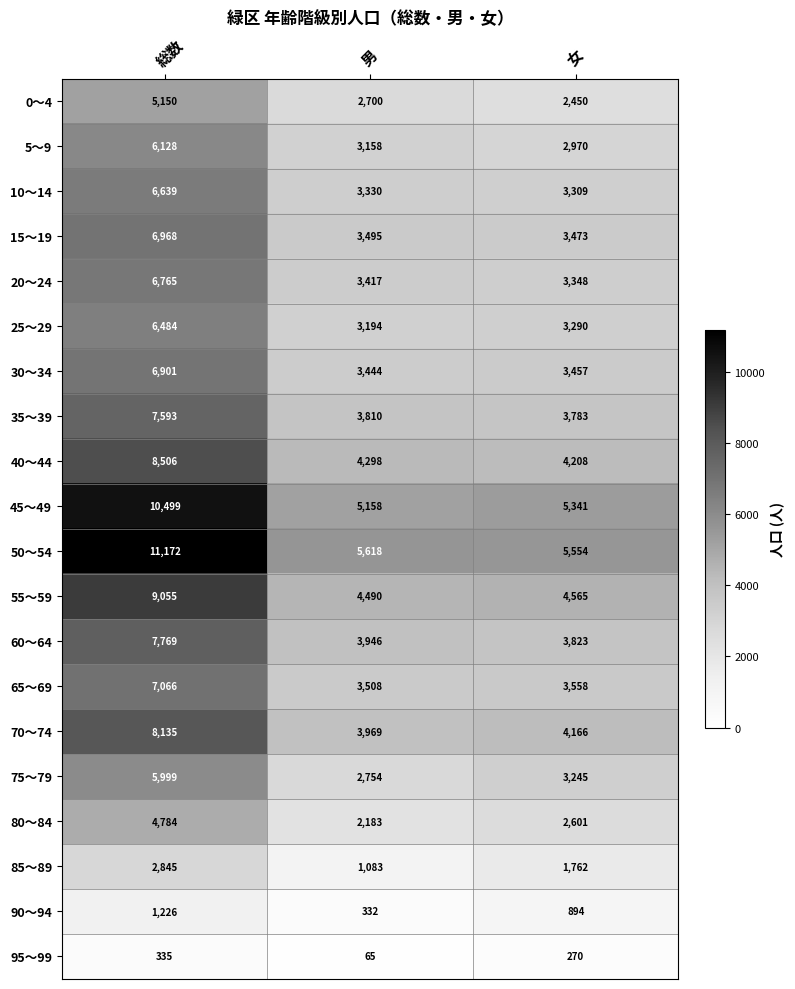

What value does the 40～44 series have at 男, to the nearest 10?

4300